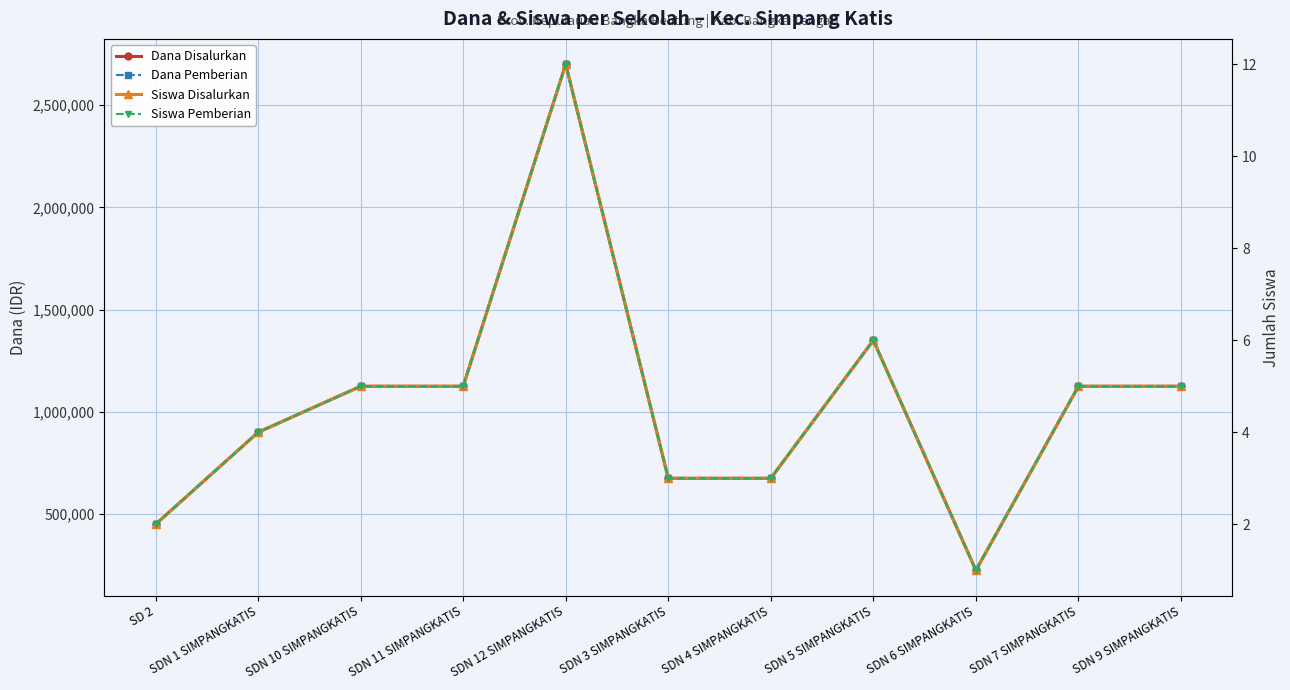

Rank the series at SDN 1 SIMPANGKATIS from highest to lowest value.

Dana Disalurkan, Dana Pemberian, Siswa Disalurkan, Siswa Pemberian